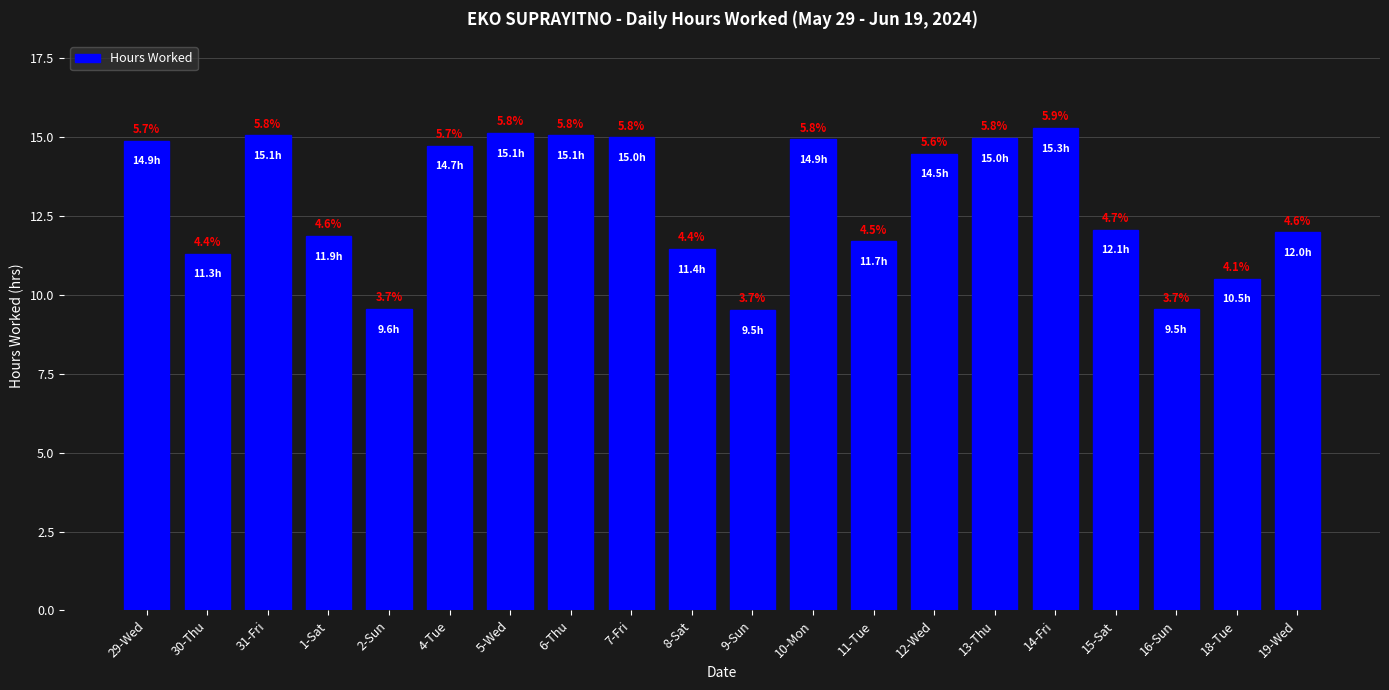

List the labels in order of value, largest first.

14-Fri, 5-Wed, 31-Fri, 6-Thu, 7-Fri, 13-Thu, 10-Mon, 29-Wed, 4-Tue, 12-Wed, 15-Sat, 19-Wed, 1-Sat, 11-Tue, 8-Sat, 30-Thu, 18-Tue, 2-Sun, 16-Sun, 9-Sun